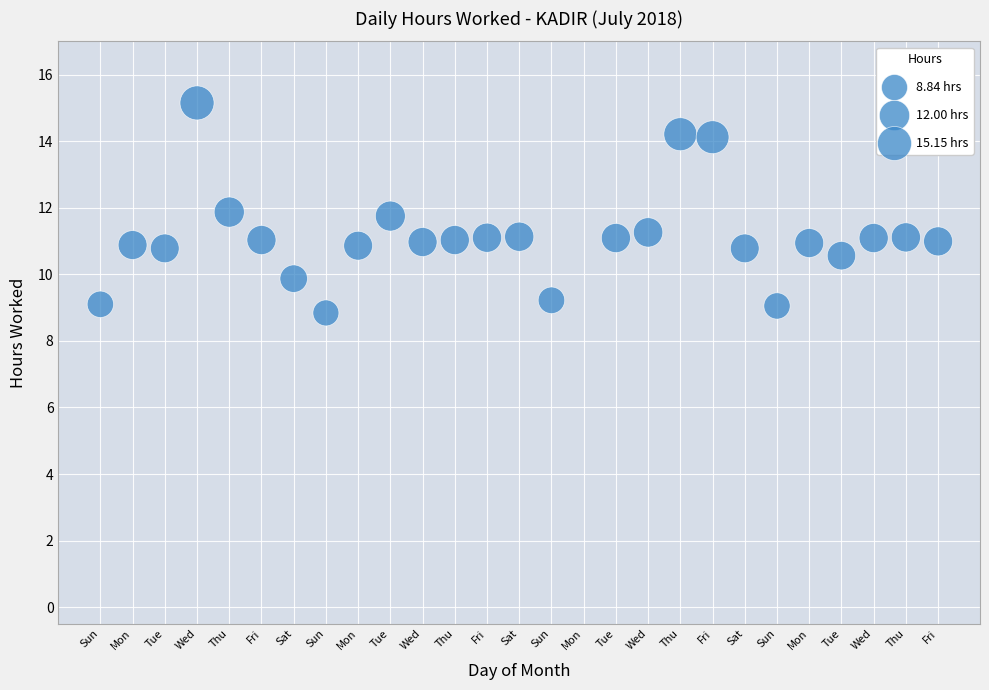

What is the range of X values (max minus min)?

26.0